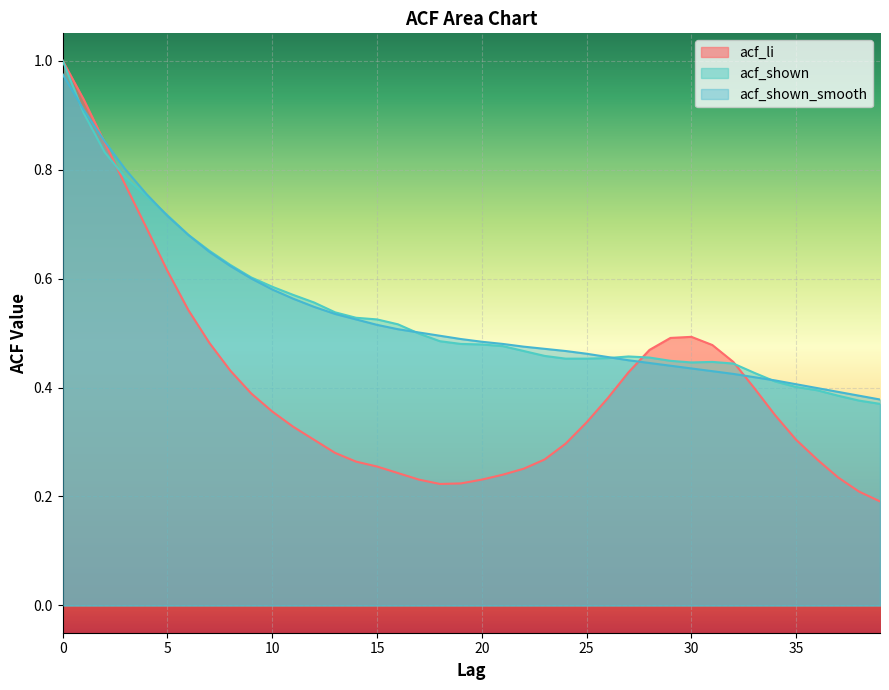

What is the sum of all acf_shown_smooth values?

21.5